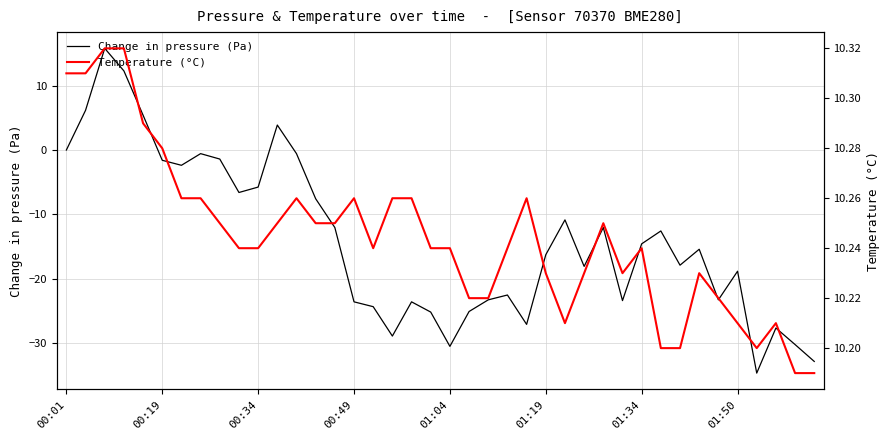

What is the sum of all Temperature (°C) values?

409.8